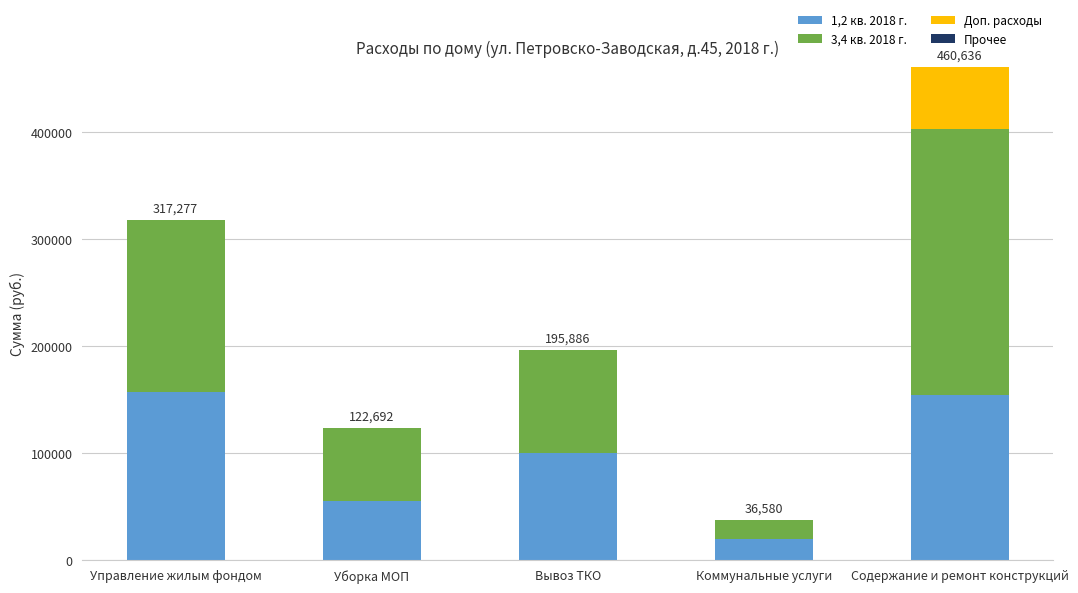

At which category is the sum across all series the highest?

Содержание и ремонт конструкций